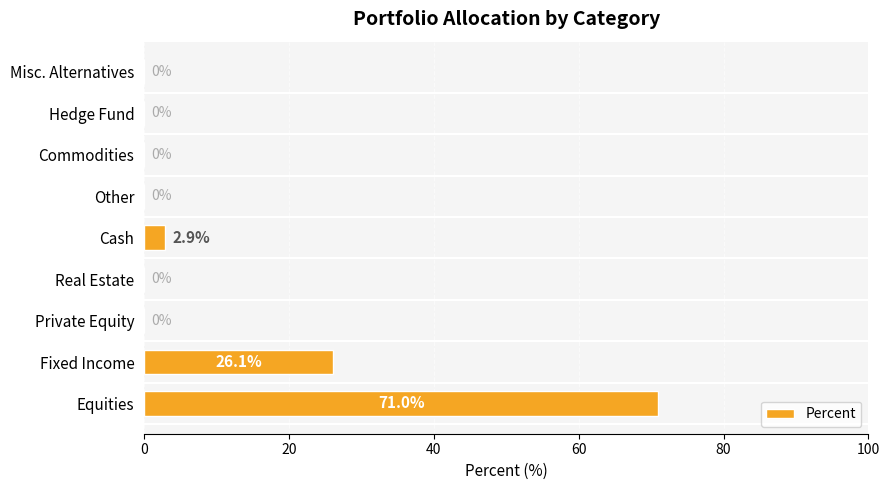

What is the sum of all values?

100.0